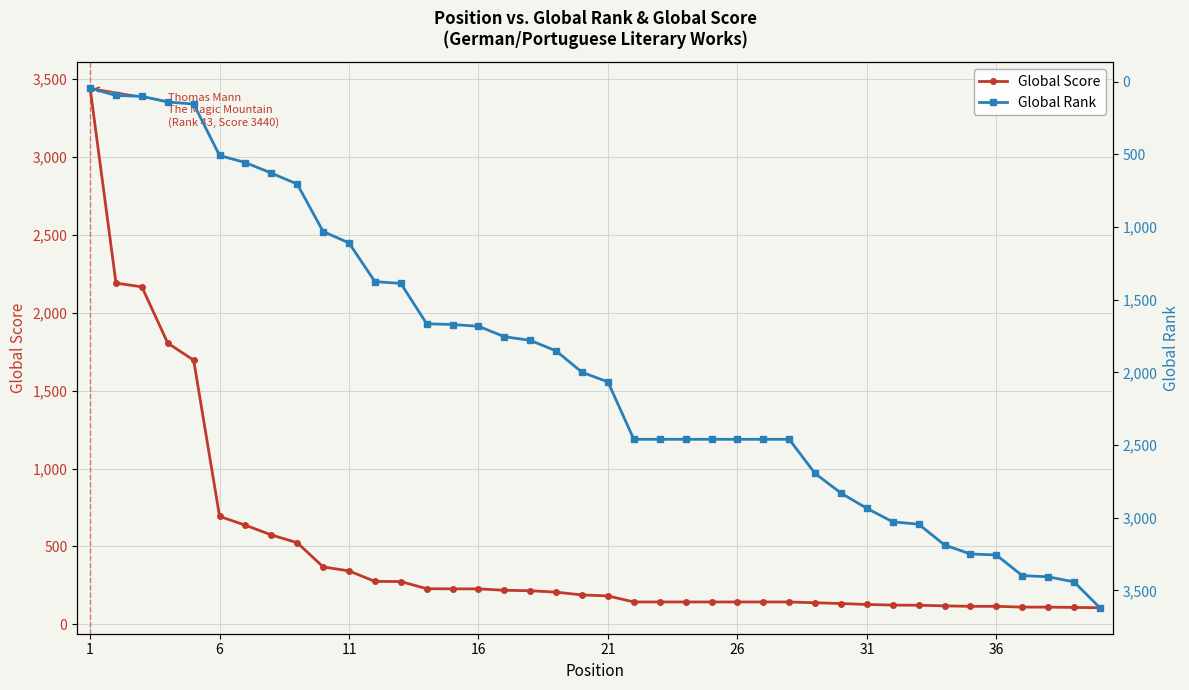

What is the highest value of the Global Score series?

3440